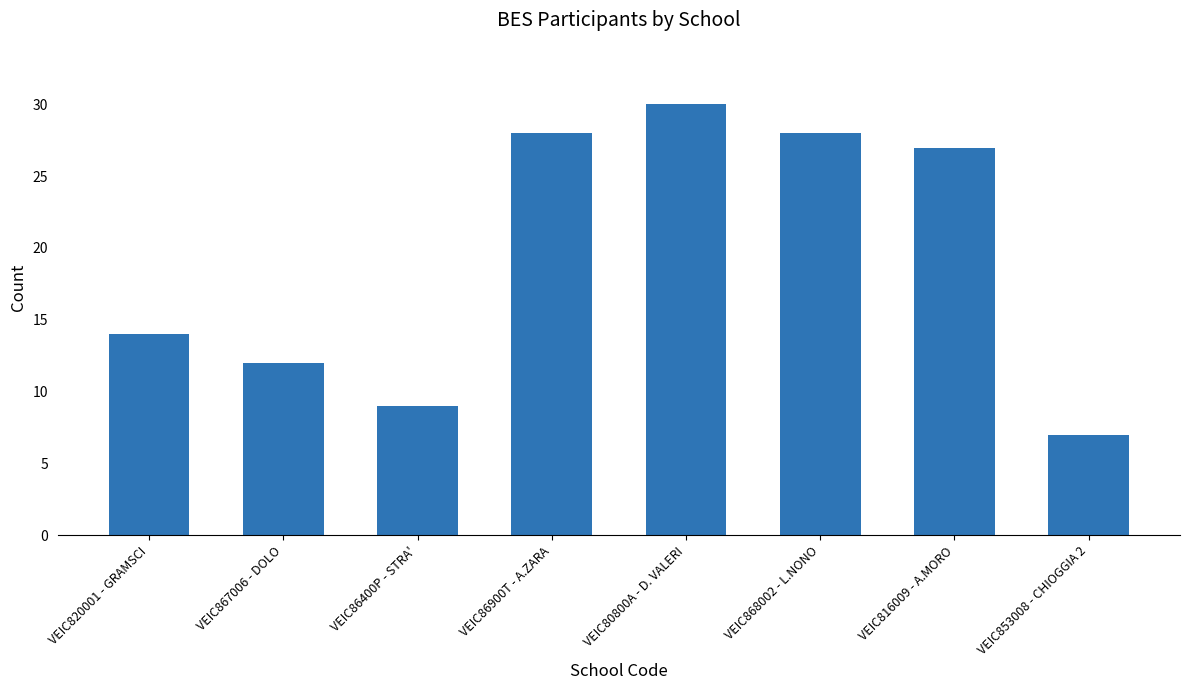

Which has a higher value, VEIC868002 - L.NONO or VEIC853008 - CHIOGGIA 2?

VEIC868002 - L.NONO